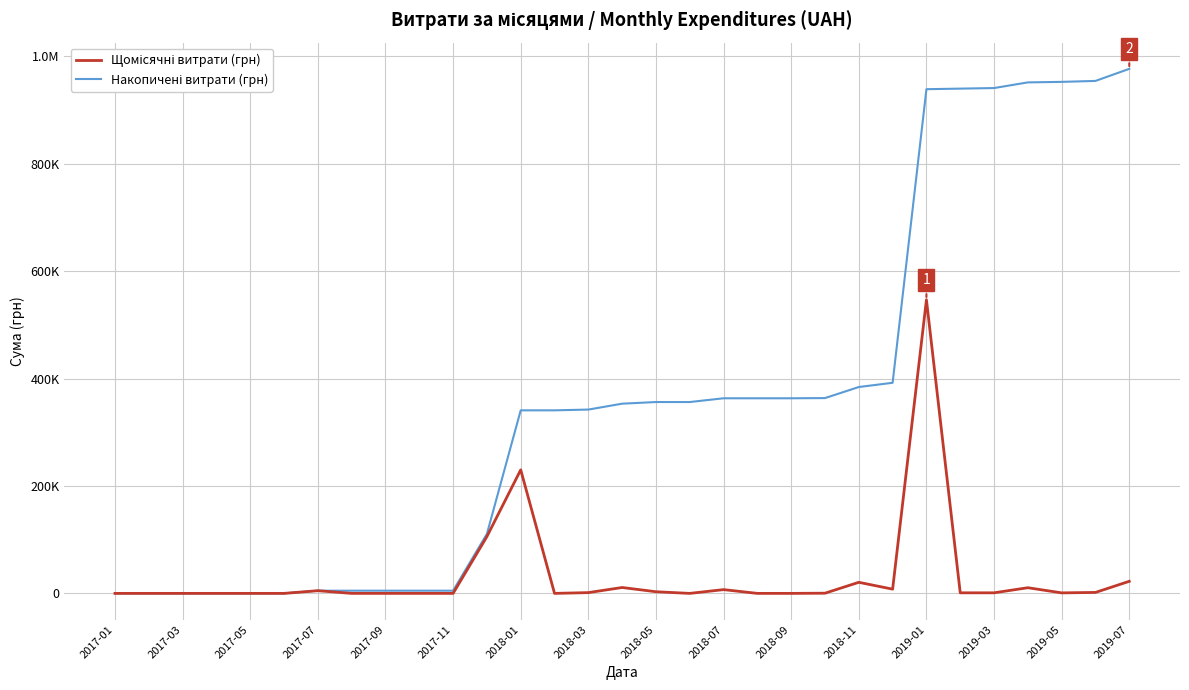

Does the chart display data point markers on the line(s)?

No